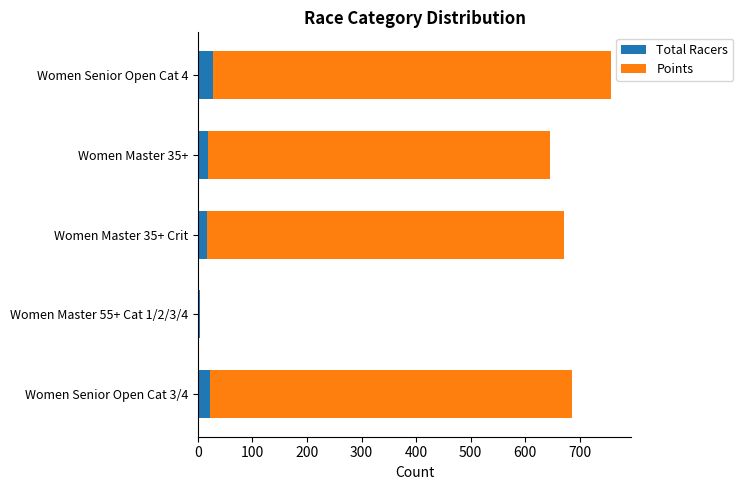

What is the total value across all series at Women Senior Open Cat 3/4?

685.7